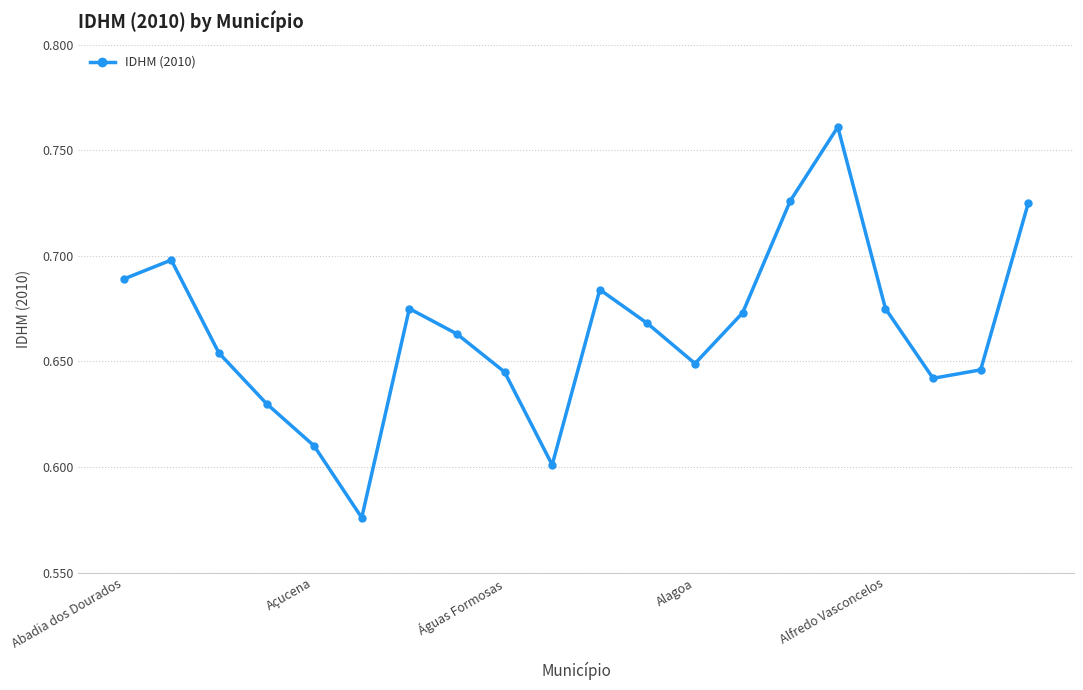

Does the chart display data point markers on the line(s)?

Yes